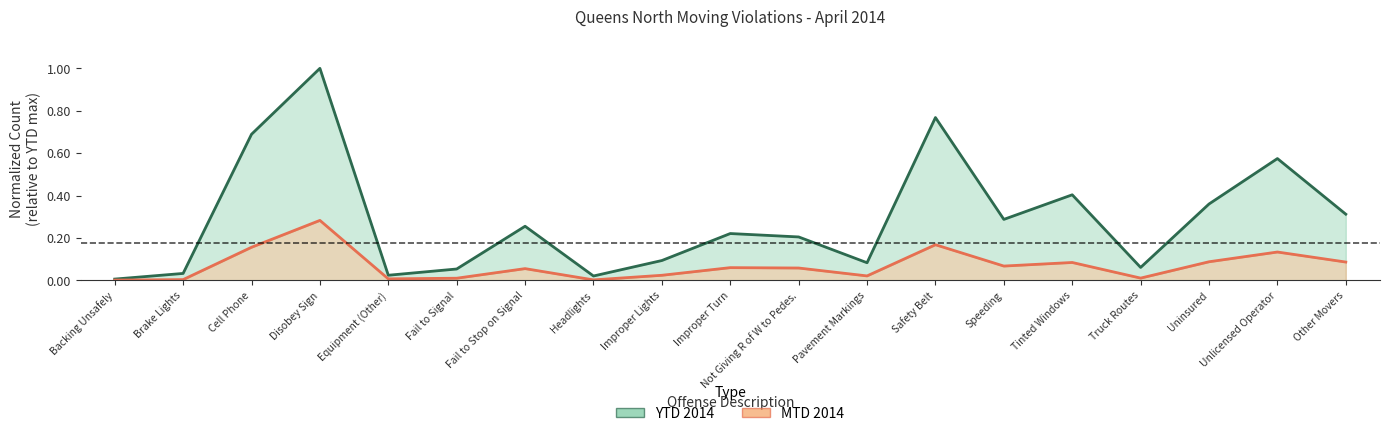

Rank the categories by MTD 2014 value from highest to lowest.

Disobey Sign, Safety Belt, Cell Phone, Unlicensed Operator, Uninsured, Other Movers, Tinted Windows, Speeding, Improper Turn, Not Giving R of W to Pedes., Fail to Stop on Signal, Improper Lights, Pavement Markings, Truck Routes, Fail to Signal, Equipment (Other), Brake Lights, Headlights, Backing Unsafely